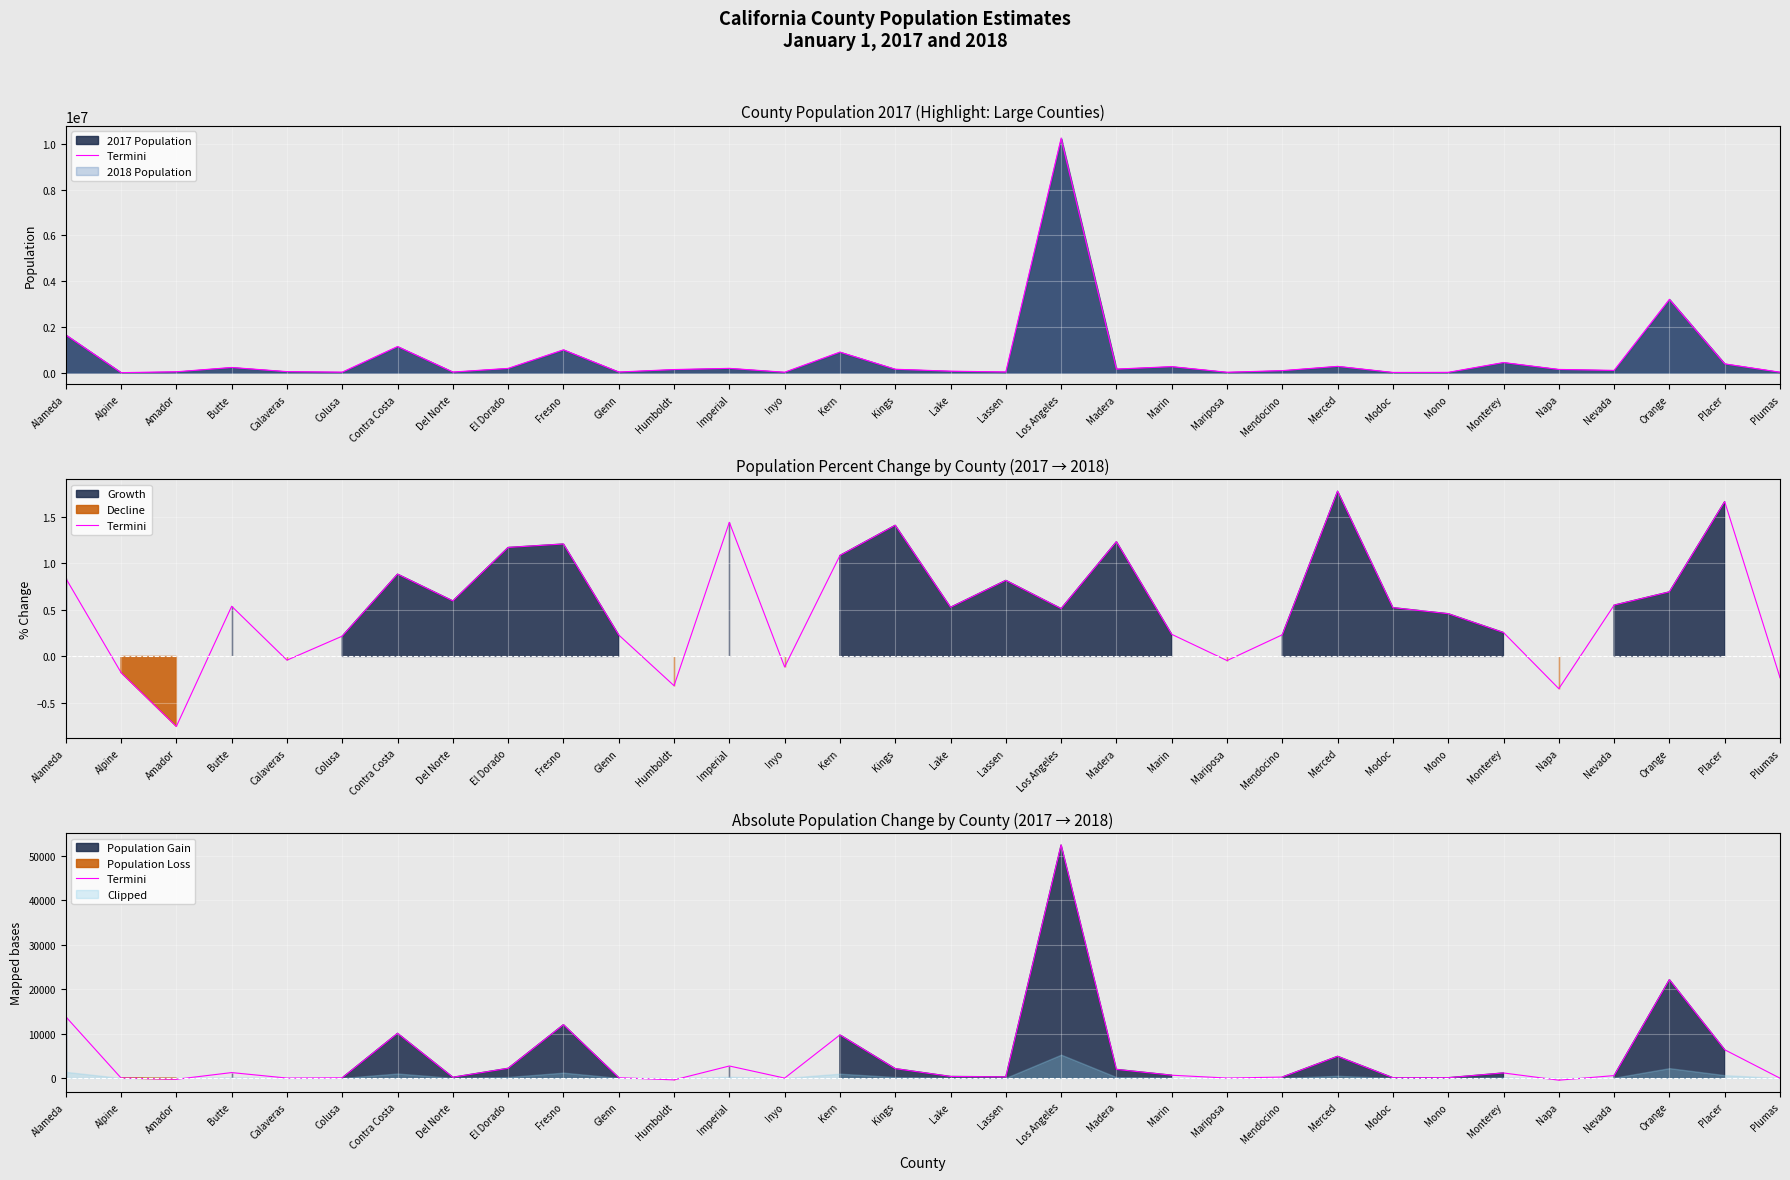

What is the sum of all values?

143683